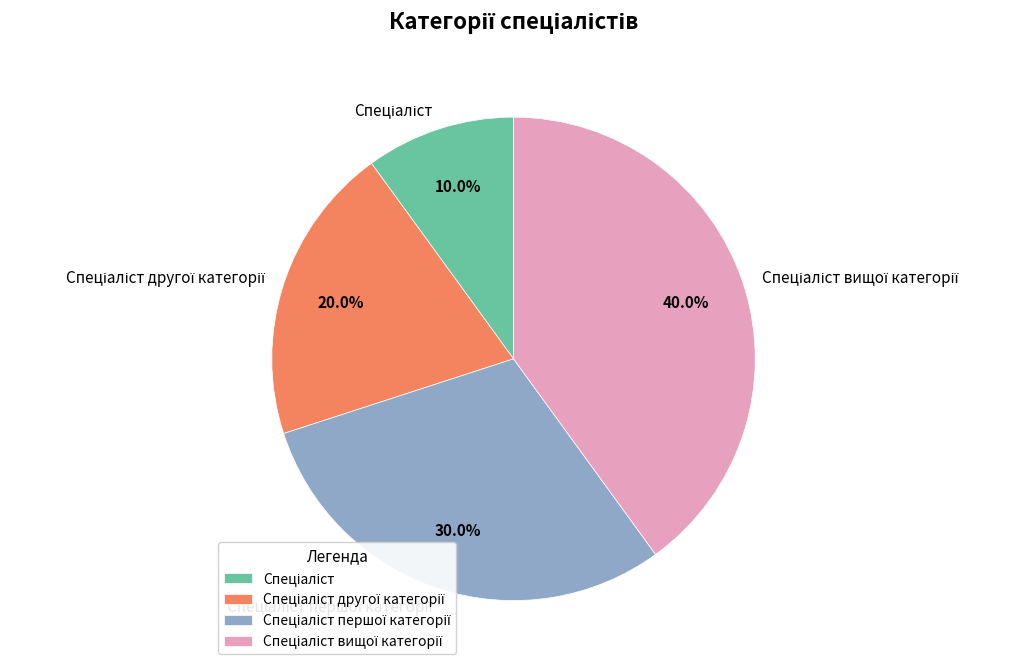

Does any single category account for the majority?

No